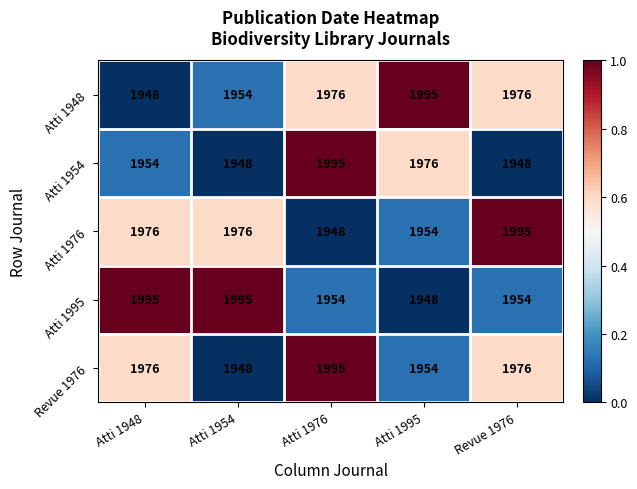

Which series changed the most between Atti 1954 and Revue 1976?

Atti 1995